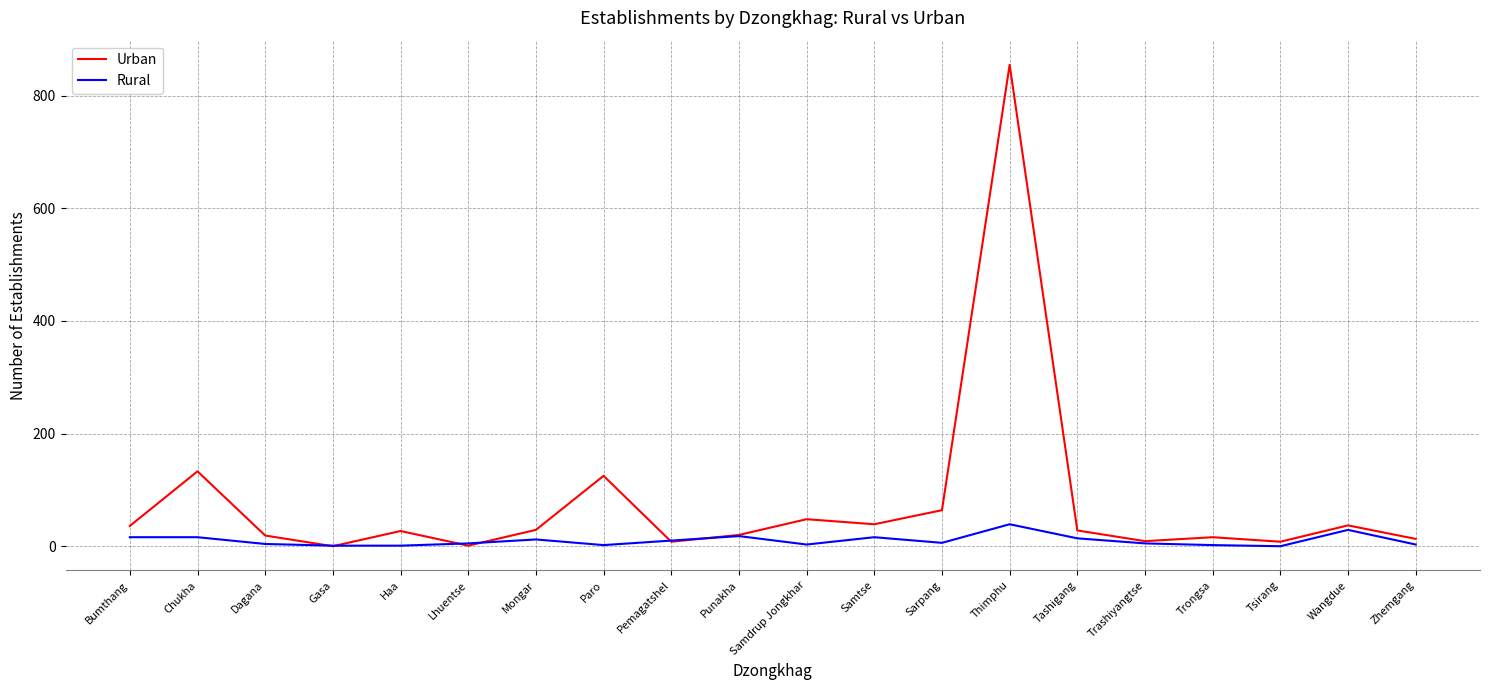

Is the value of Urban at Thimphu greater than the value of Rural at Punakha?

Yes